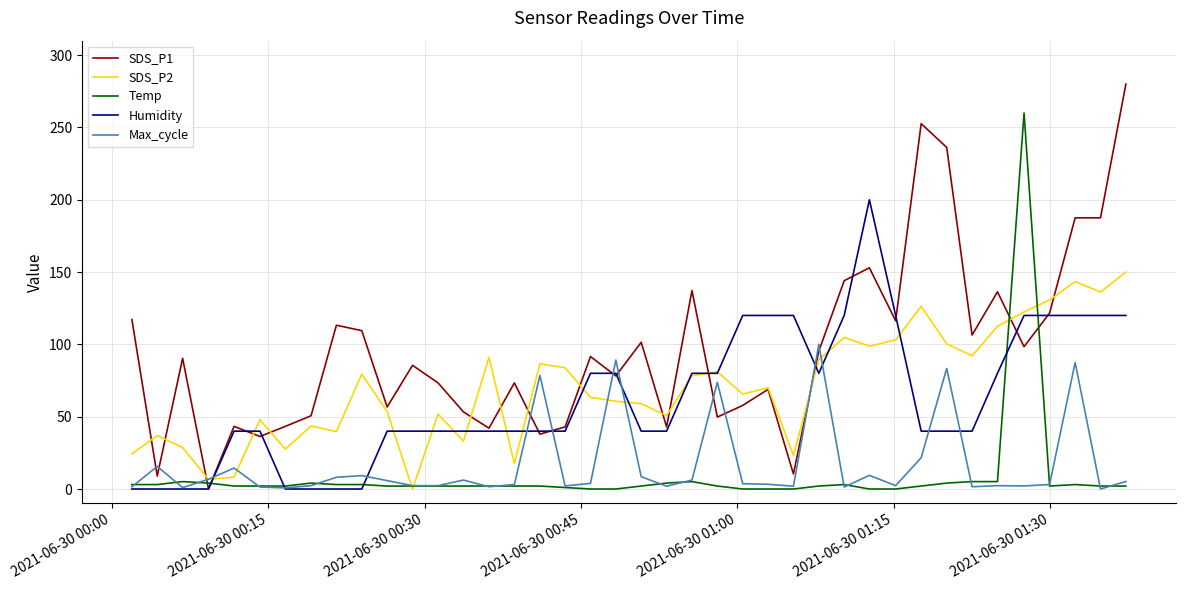

How many distinct data groups are displayed?

5